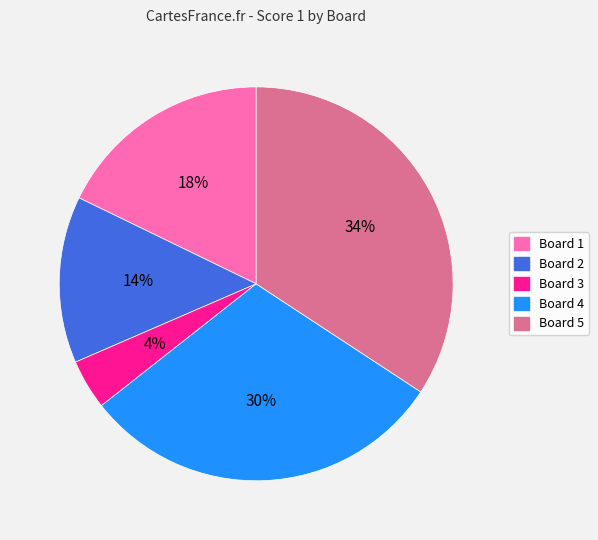

To the nearest percent, what is the difference between the largest and smallest slice percentages?

30%